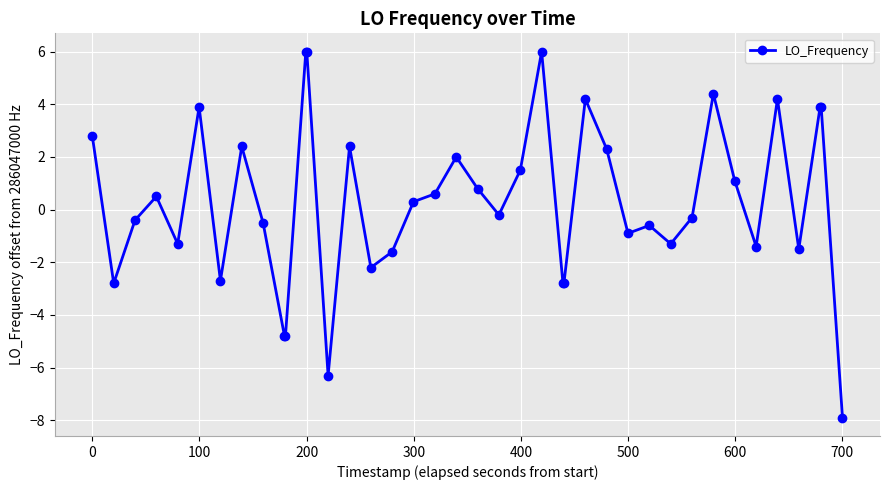

Does the chart have visible grid lines?

Yes